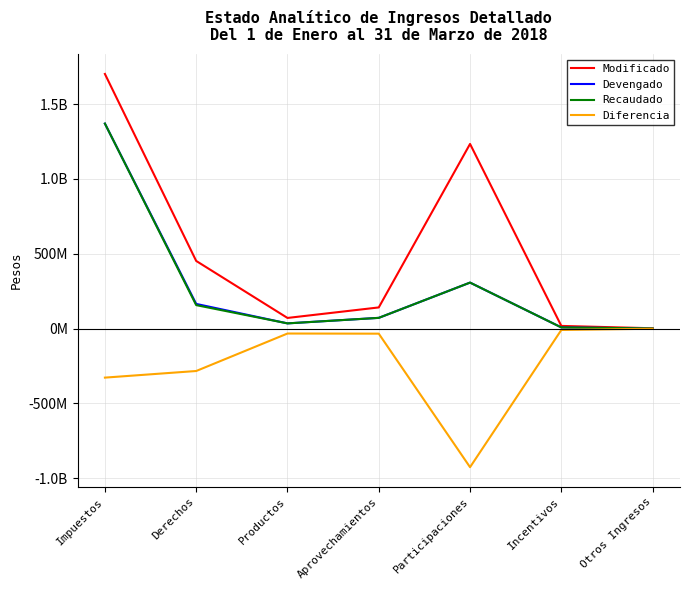

True or false: Modificado has a value of 2411916412.1 at Impuestos.

False